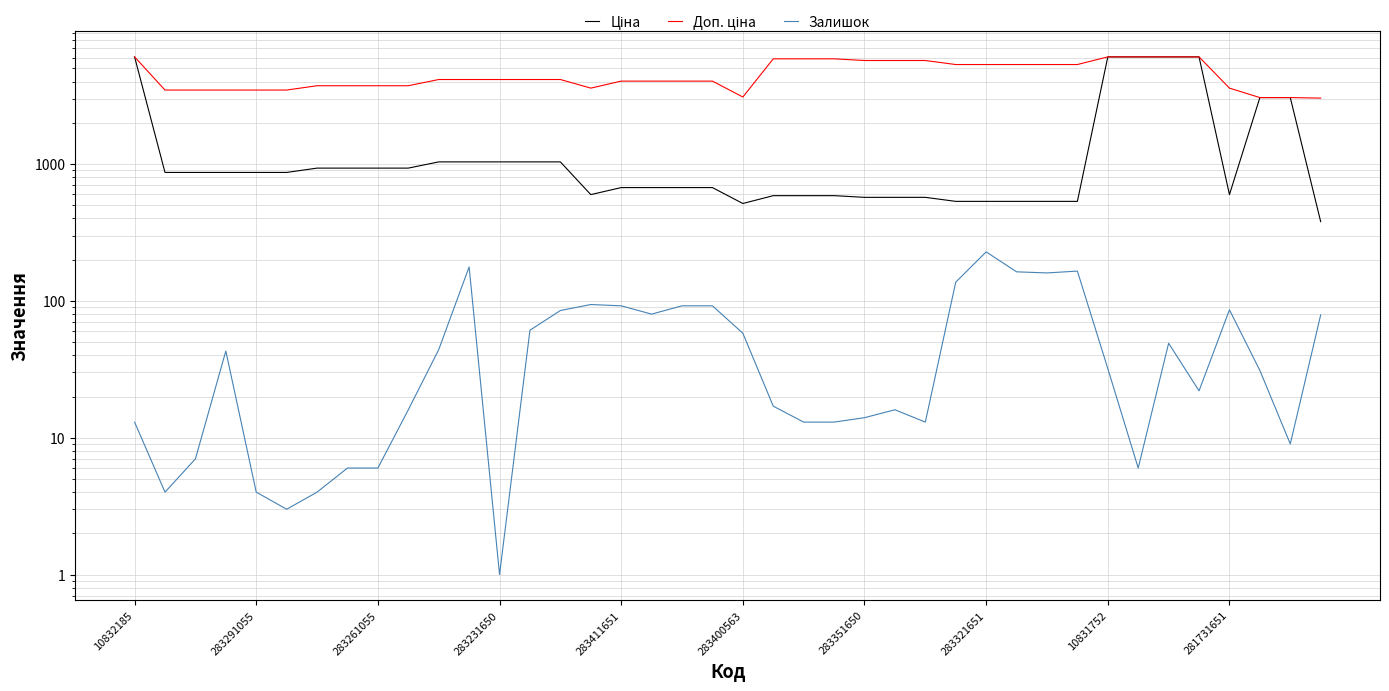

Rank the series at 283400563 from lowest to highest value.

Залишок, Ціна, Доп. ціна